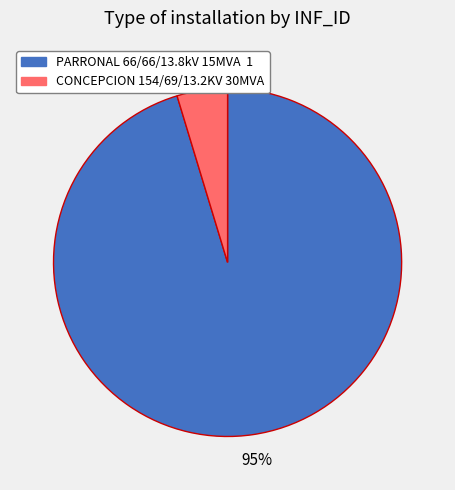

To the nearest percent, what is the average slice percentage?

50%